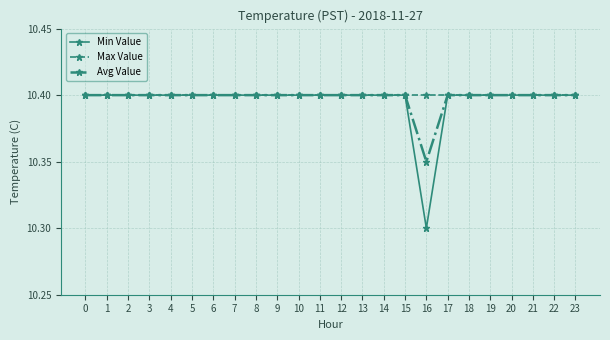

What is the highest value of the Min Value series?

10.4